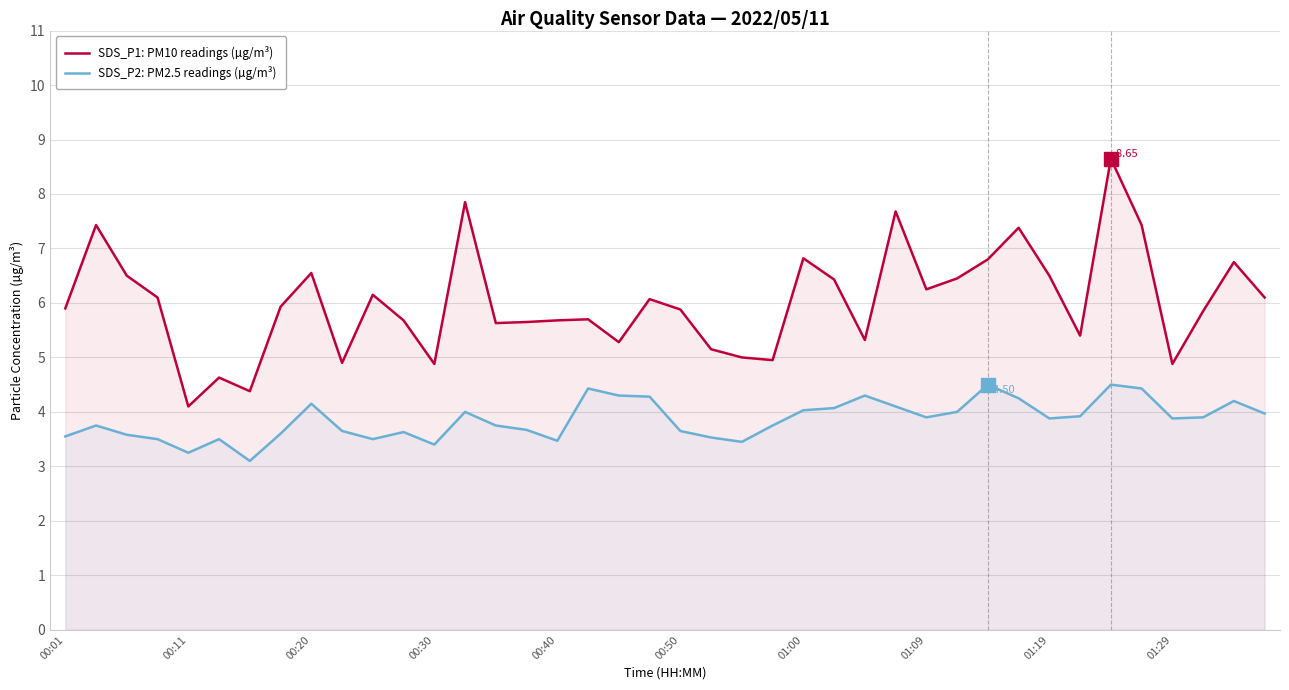

List the series in order of their peak value, lowest first.

SDS_P2: PM2.5 readings (µg/m³), SDS_P1: PM10 readings (µg/m³)